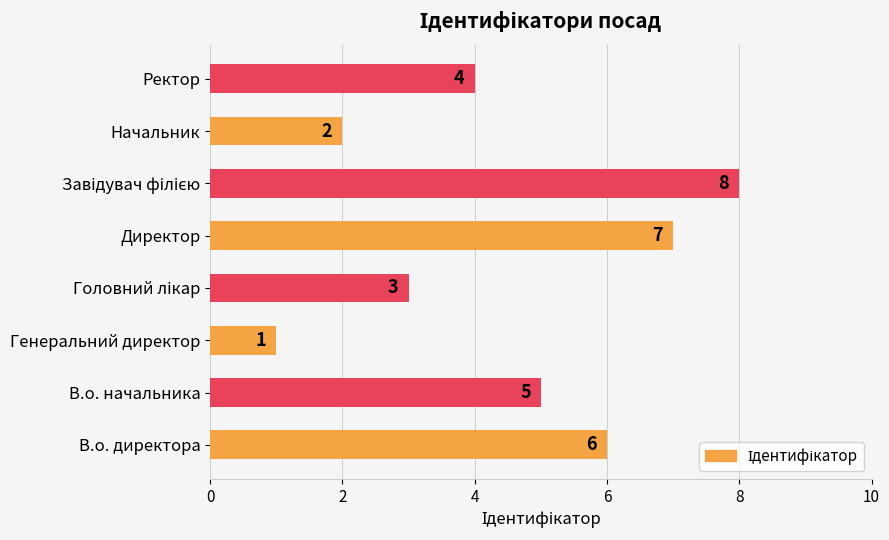

How many values are between 3 and 7?

5